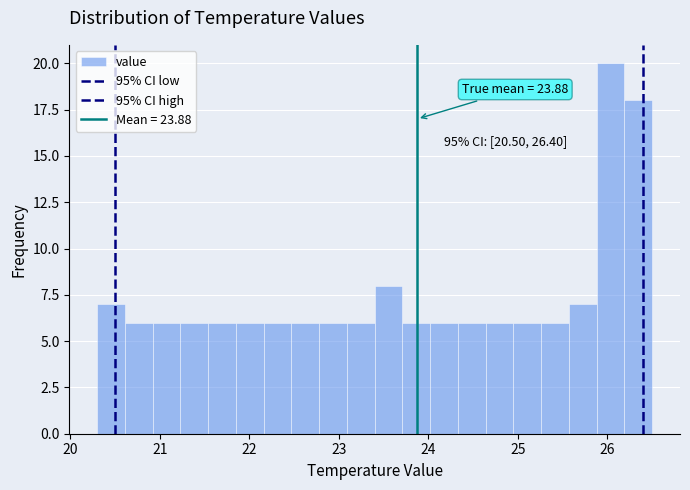

Around what value on the x-axis is the tallest bar? Give the approximate position of its centre, as read against the axis.

26.0